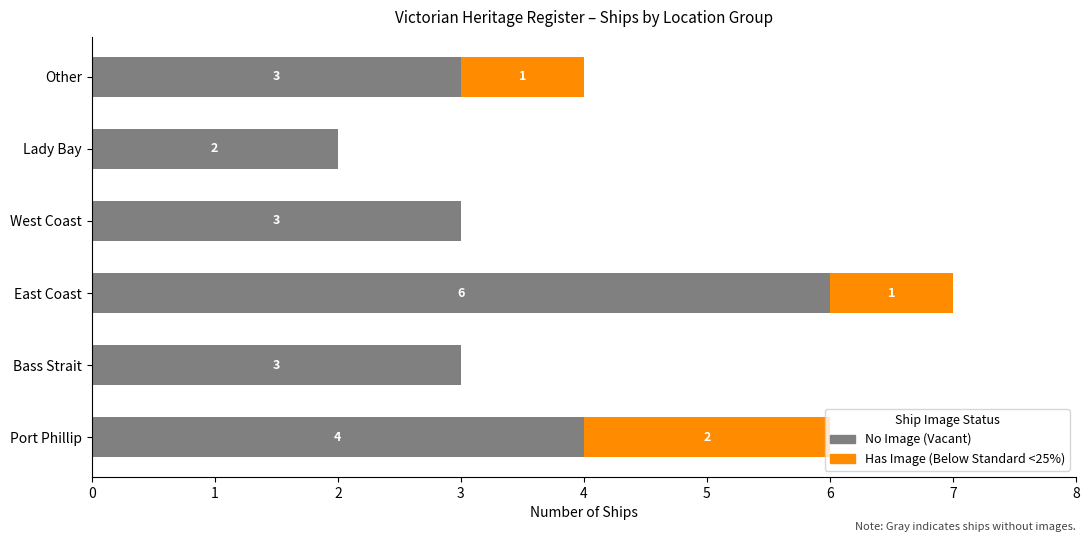

What is the total value across all series at Port Phillip?

6